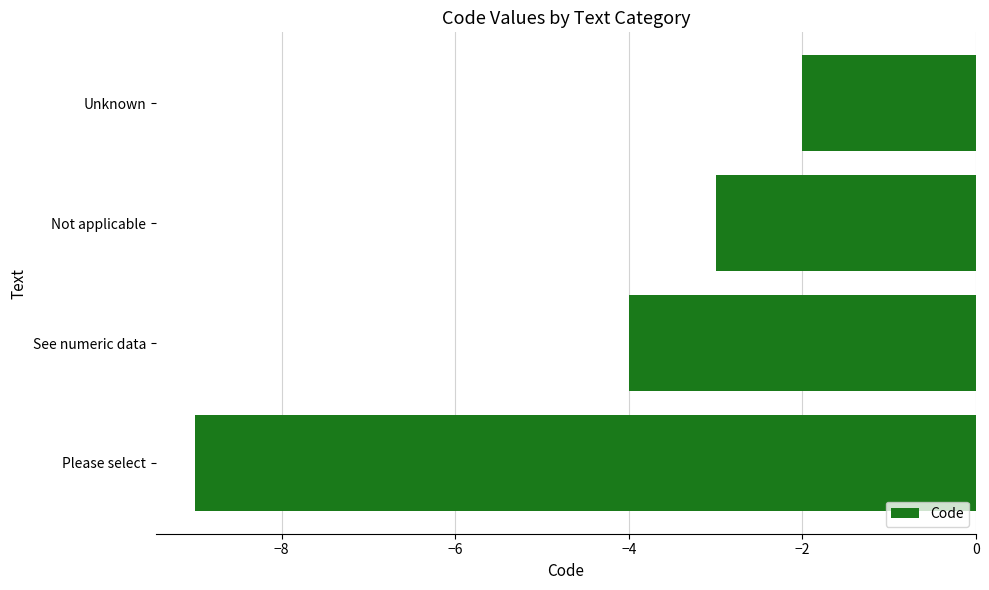

What is the average value?

-4